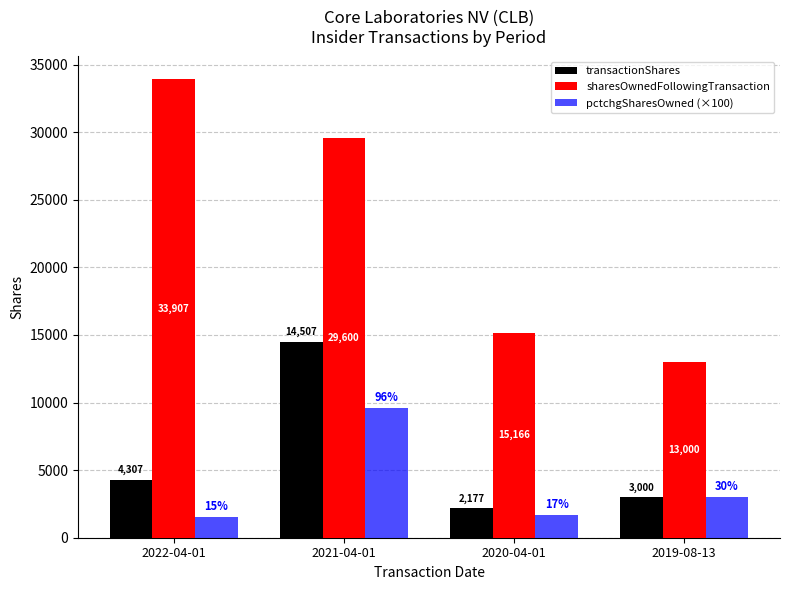

How many distinct data groups are displayed?

3